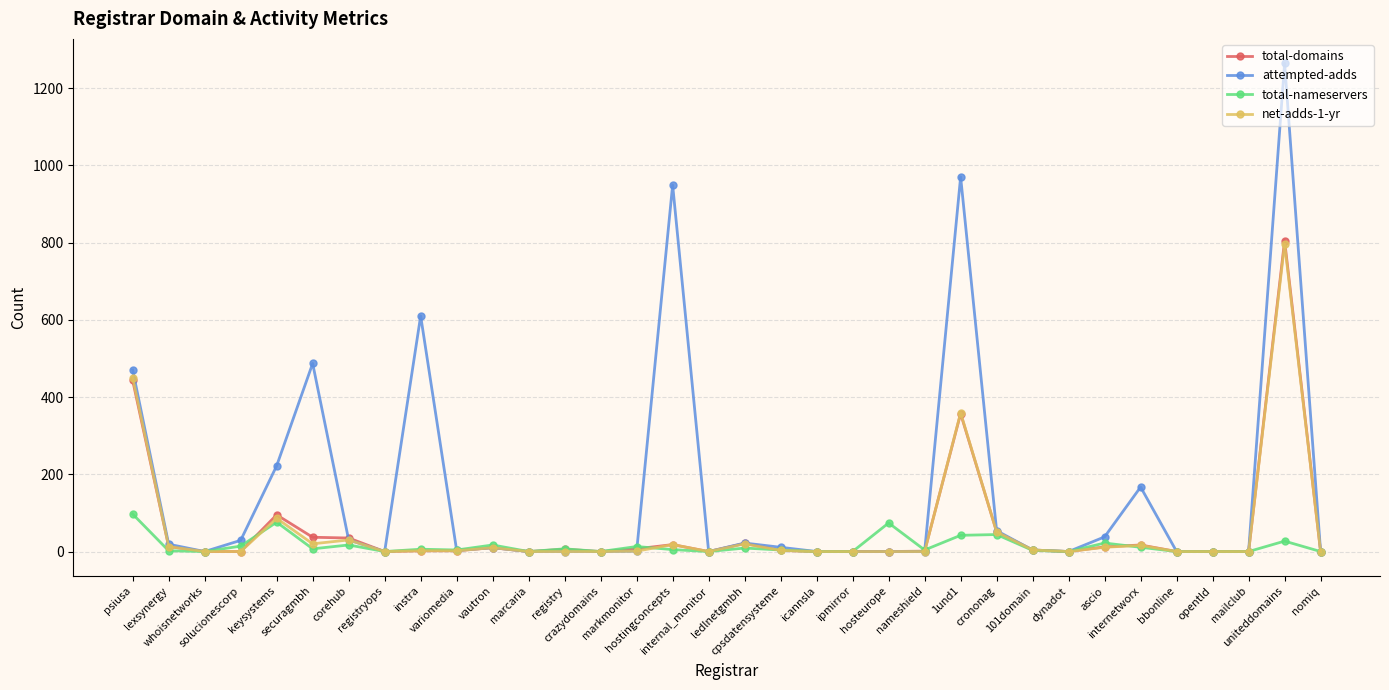

Is the value of net-adds-1-yr at uniteddomains greater than the value of attempted-adds at solucionescorp?

Yes